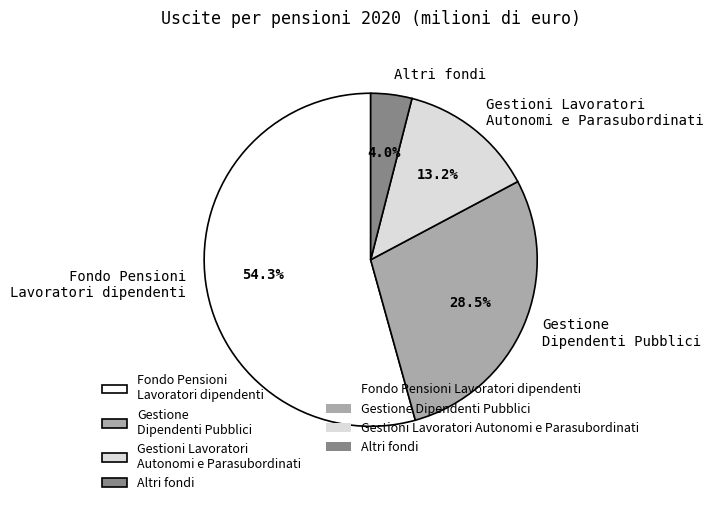

What portion of the pie excludes Gestione Dipendenti Pubblici?

71.5%